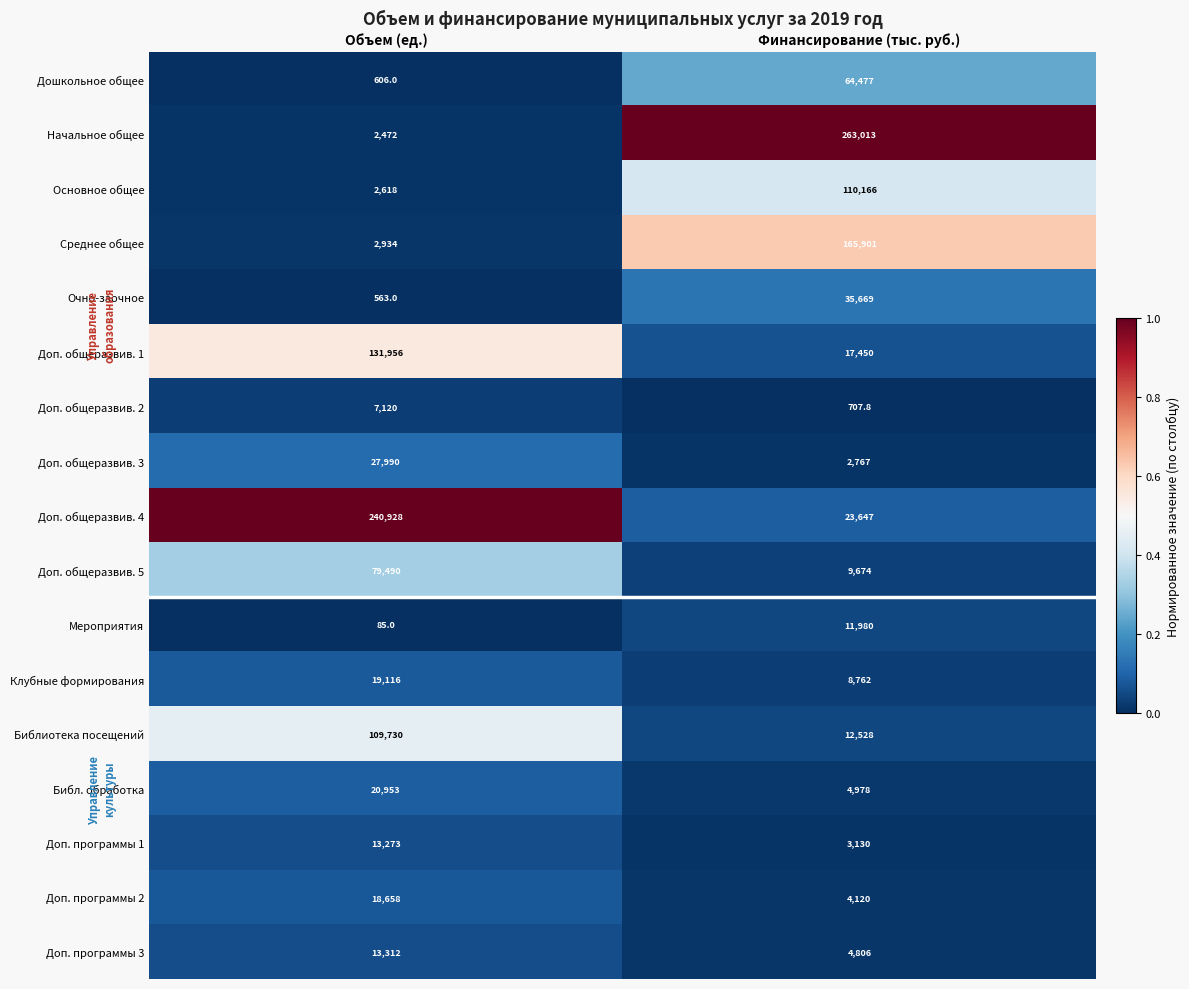

Which series has the largest total across all categories?

Начальное общее